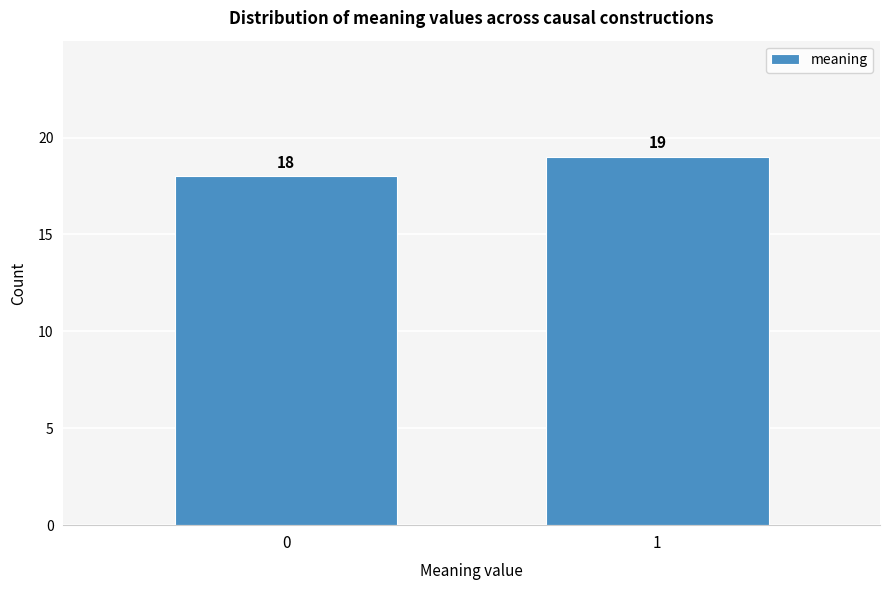

Reading right to left, list all the values displayed in this chart.

19	18